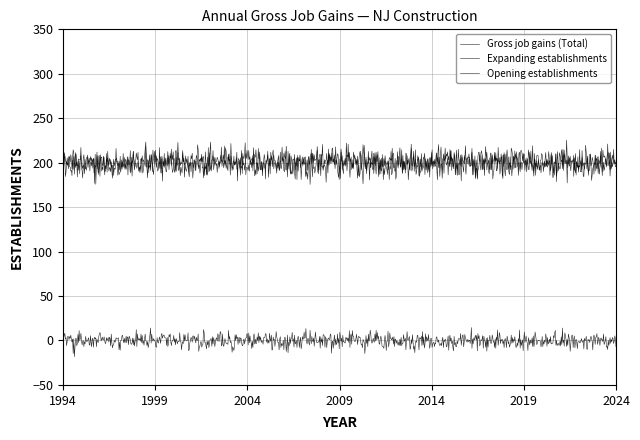

How many lines are shown in the chart?

3